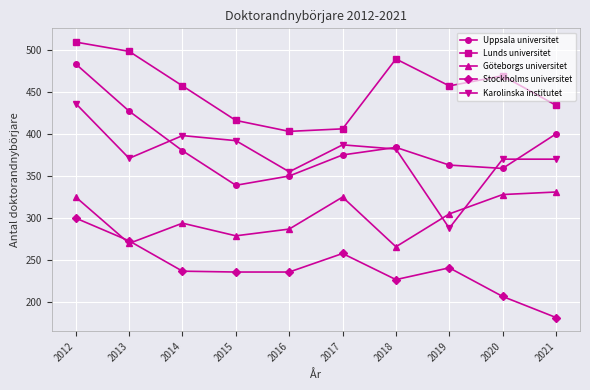

At which label does Göteborgs universitet reach its minimum?

2018